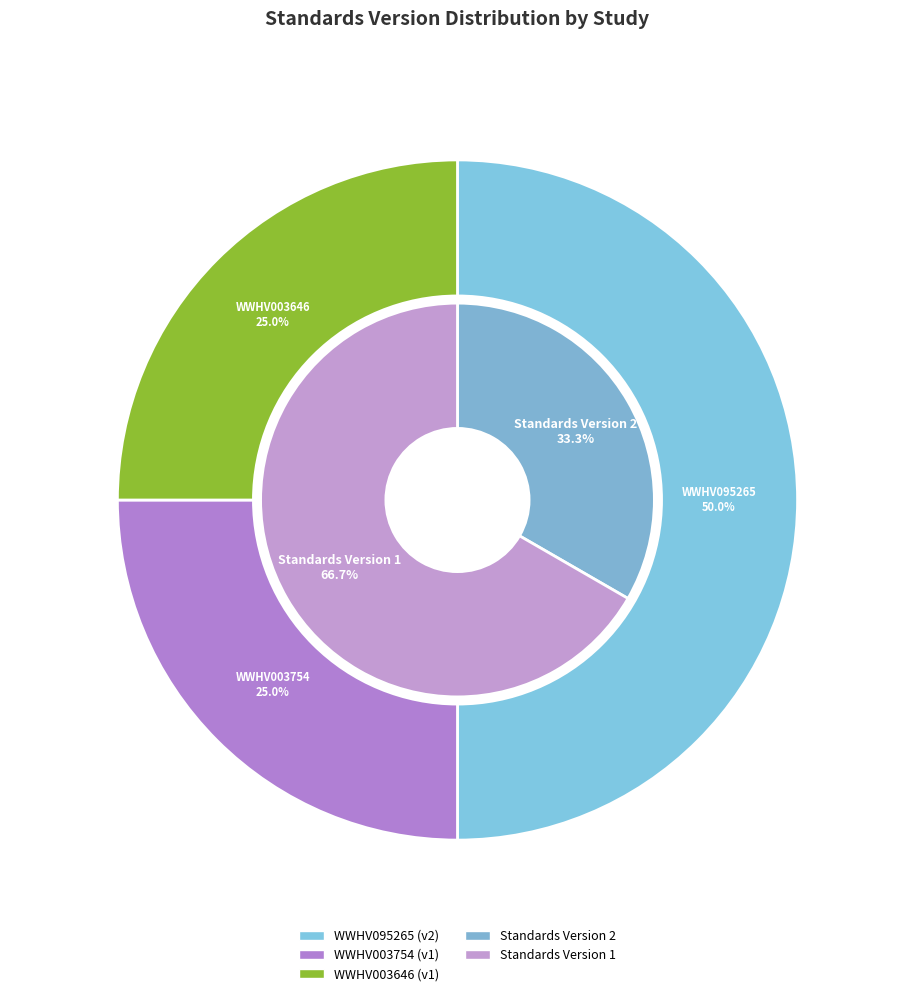

Between WWHV003754 and WWHV003646, which is larger?

WWHV003754